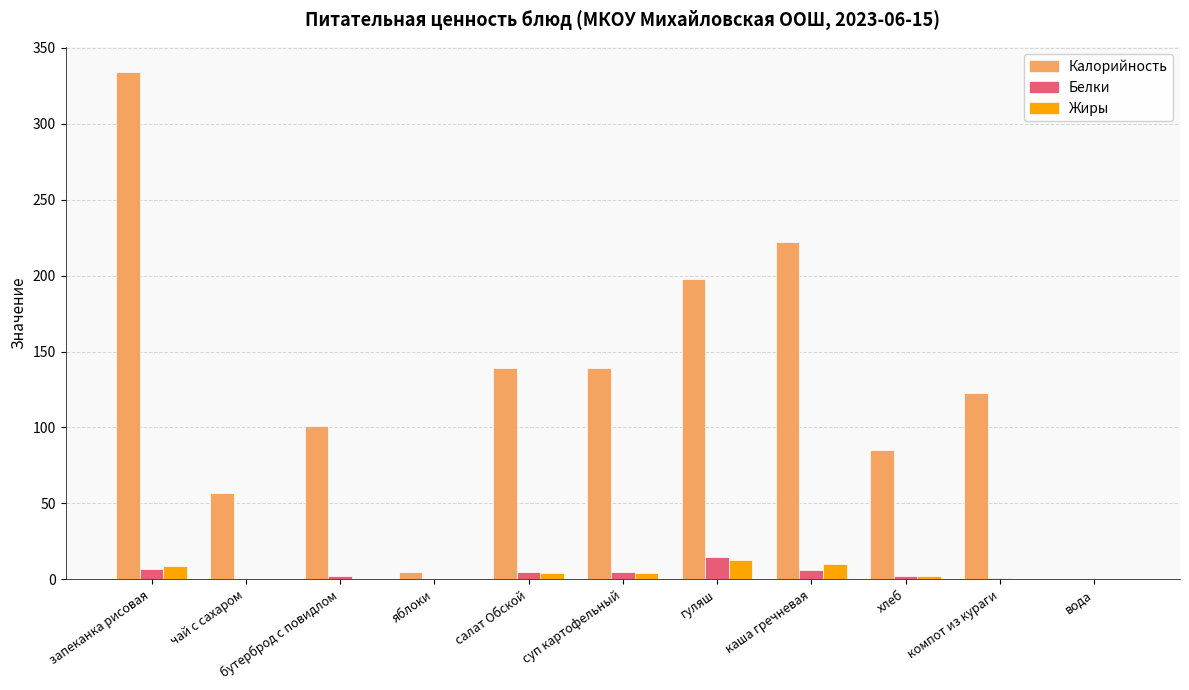

How many groups of bars are there?

11